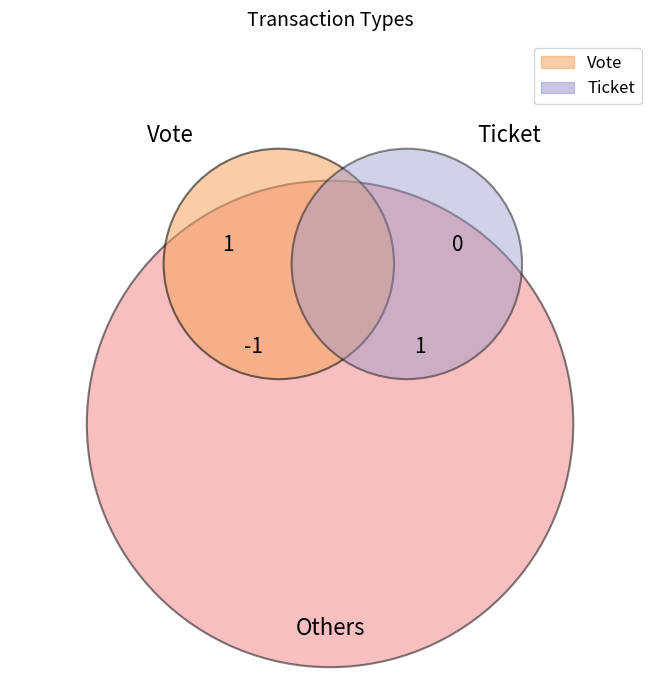

Rank the categories by value from highest to lowest.

Vote, Ticket